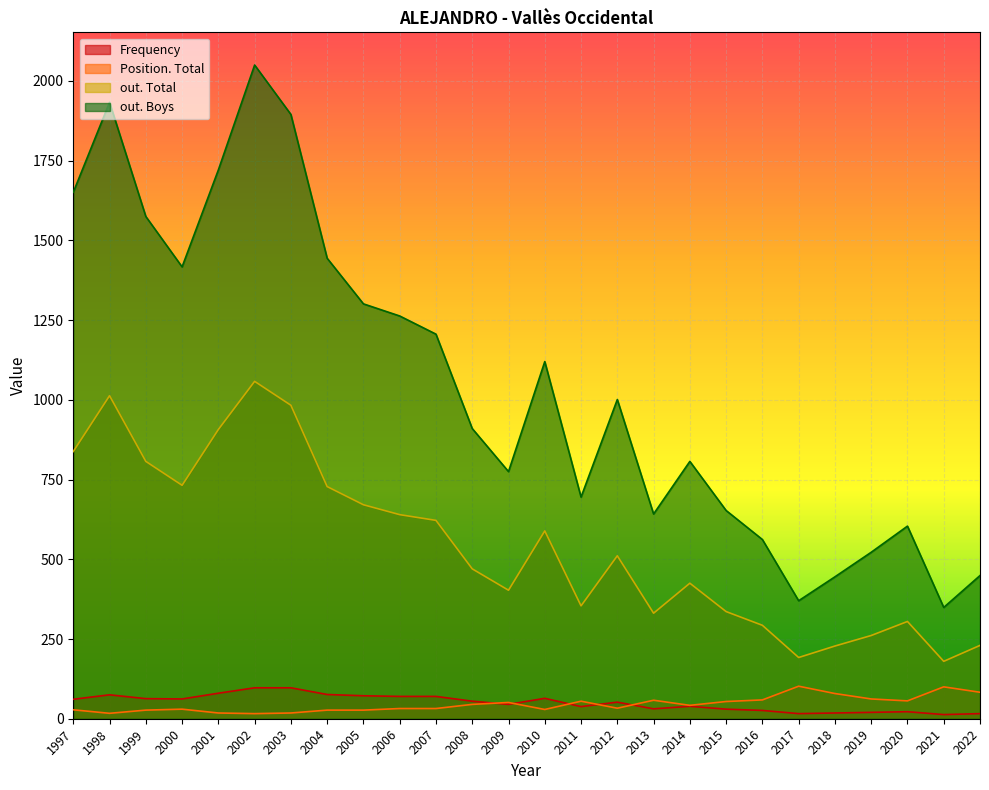

In Frequency, how many points are lower than both neighbors (excluding endpoints)?

6